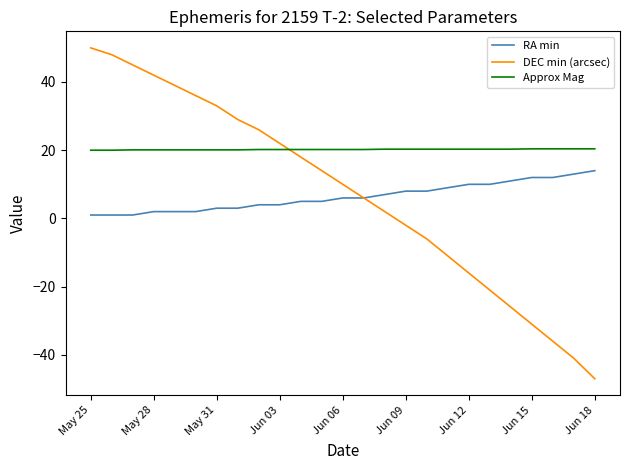

True or false: Approx Mag and RA min cross at least once.

False